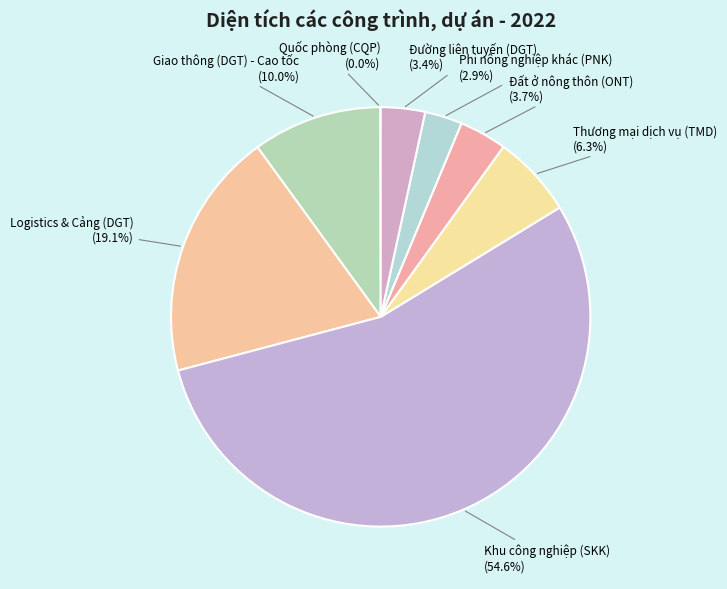

What portion of the pie excludes Đất ở nông thôn (ONT)?

96.3%